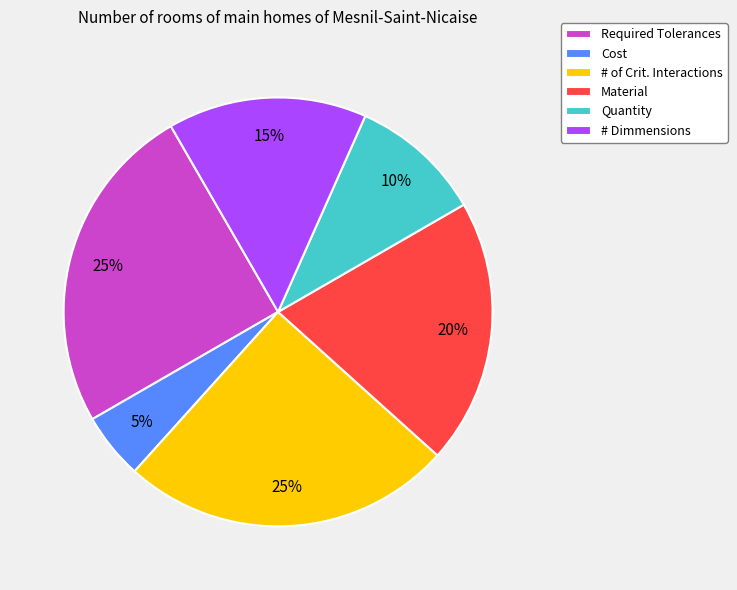

How many segments does this pie chart have?

6